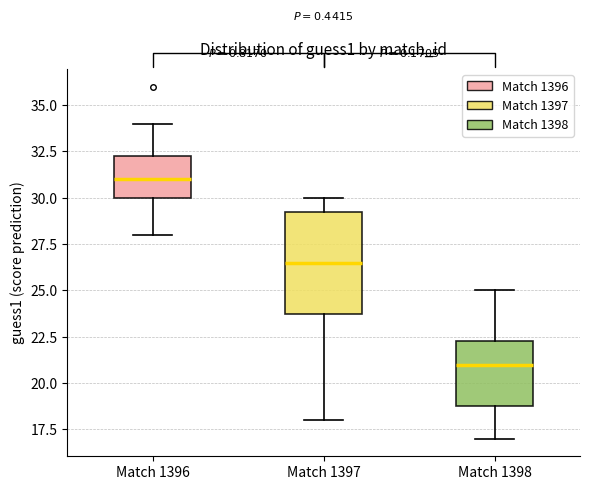

Reading left to right, transcribe this box plot: for each box, give where its median line is, the range the box spans, and where its two whiskers end, as read against the y-axis. The values are not printed on the chart, so give them approximately, as read against the axis.

Match 1396: median 31.0, box 30.0 to 32.5, whiskers 28.0 to 34.0
Match 1397: median 26.5, box 24.0 to 29.5, whiskers 18.0 to 30.0
Match 1398: median 21.0, box 19.0 to 22.5, whiskers 17.0 to 25.0